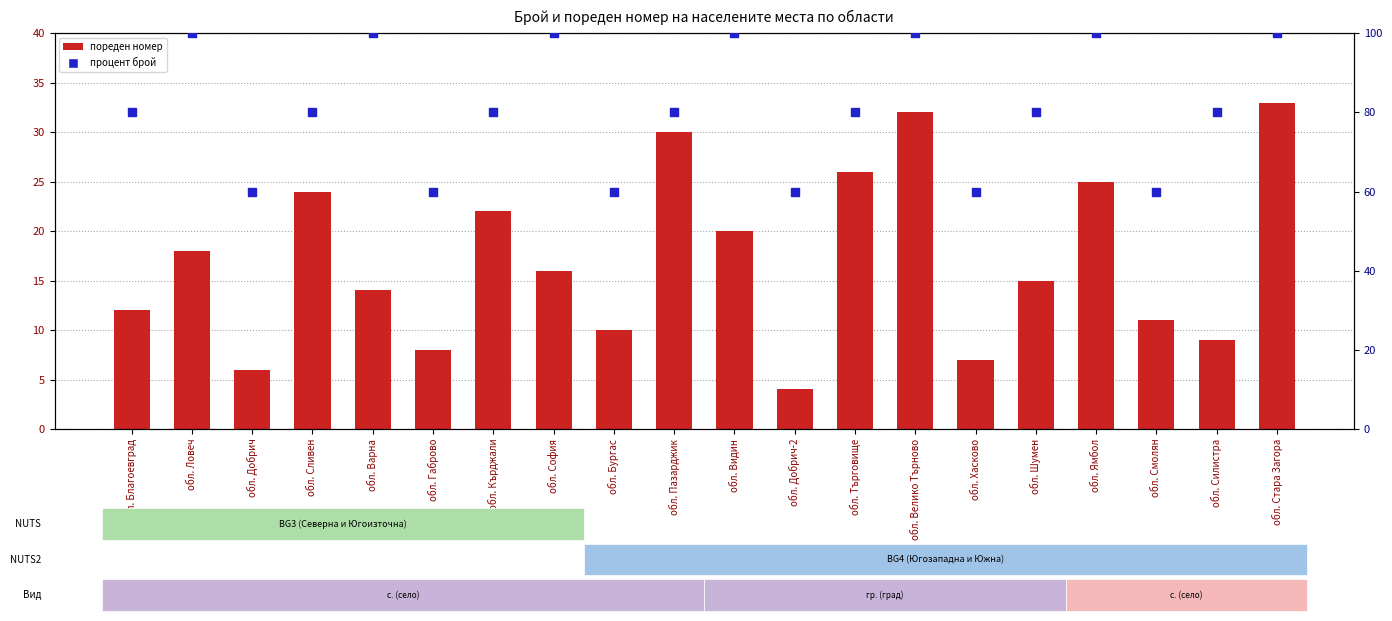

What are all the series names shown in the legend?

пореден номер, процент брой